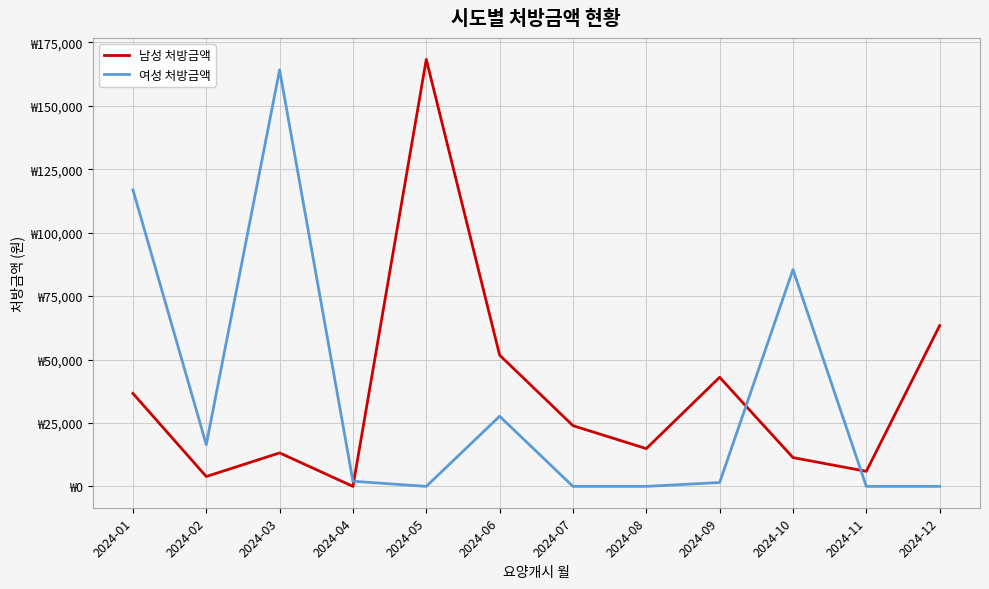

Where do 여성 처방금액 and 남성 처방금액 first cross each other?

2024-04 and 2024-05